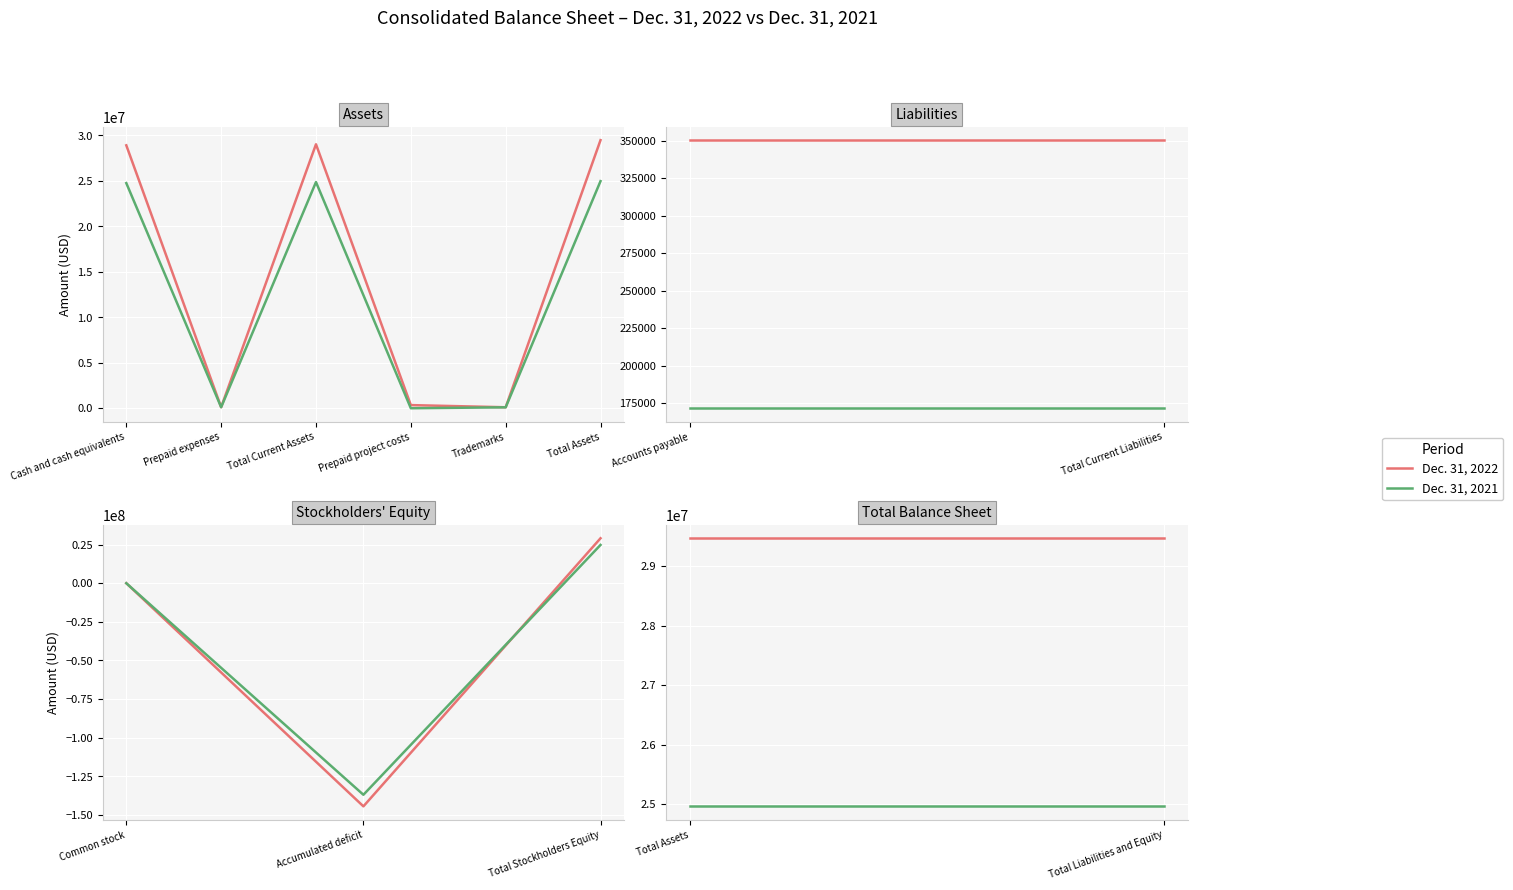

At Total Assets, list the series in order from smallest to largest.

Dec. 31, 2021, Dec. 31, 2022